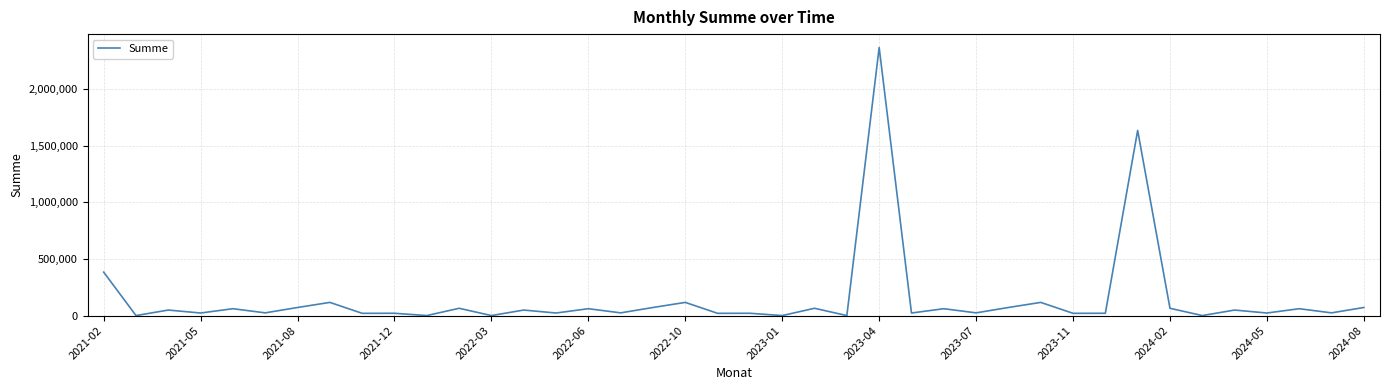

Which label corresponds to the largest value in the chart?

2023-04